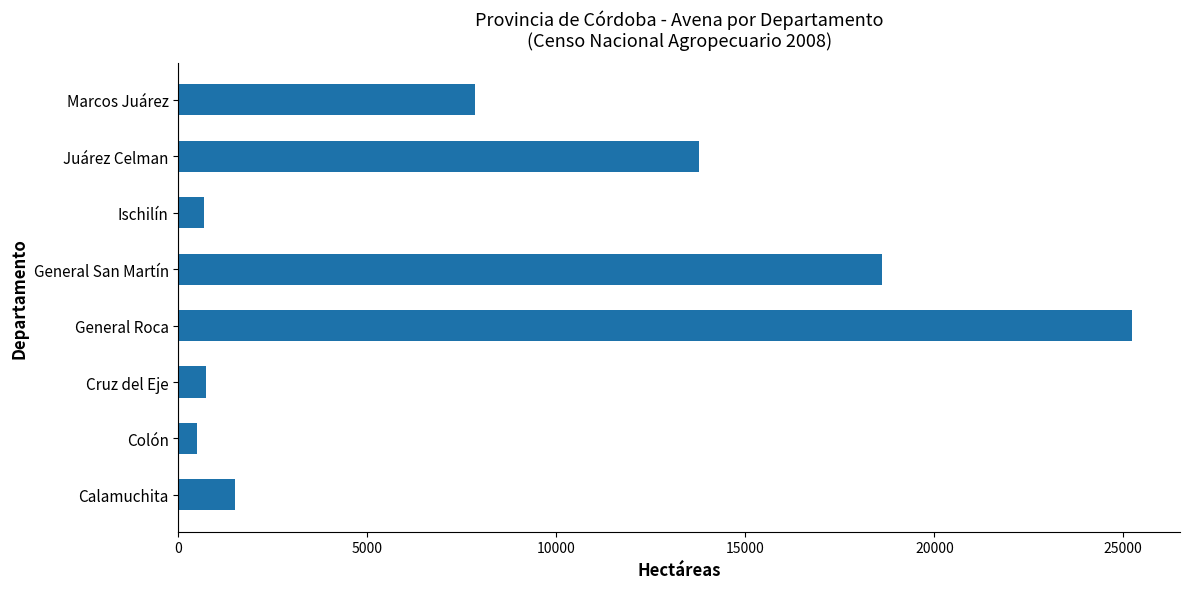

What is the sum of all values?

68899.5